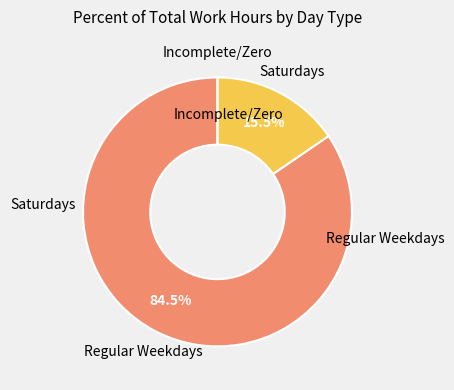

Is there any slice that represents more than half of the pie?

Yes